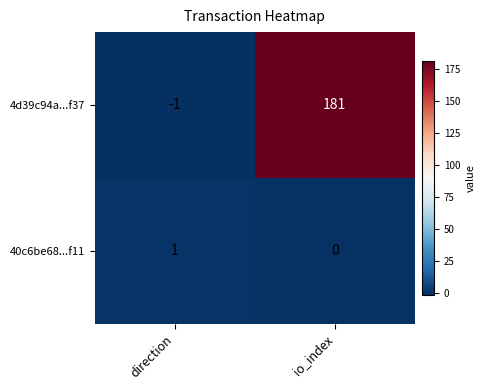

At which label is 4d39c94a...f37 closest to 90?

direction